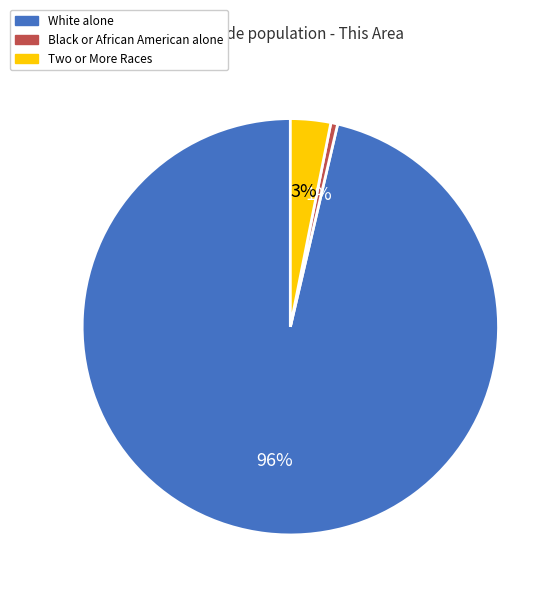

How many slices are in this pie chart?

3